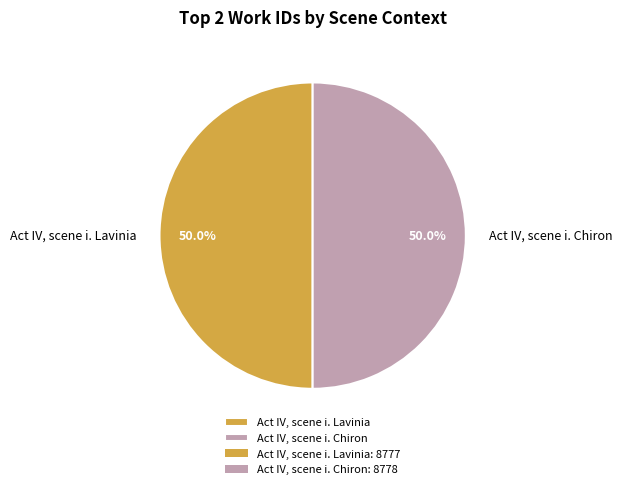

What portion of the pie excludes Act IV, scene i. Chiron?

50.0%